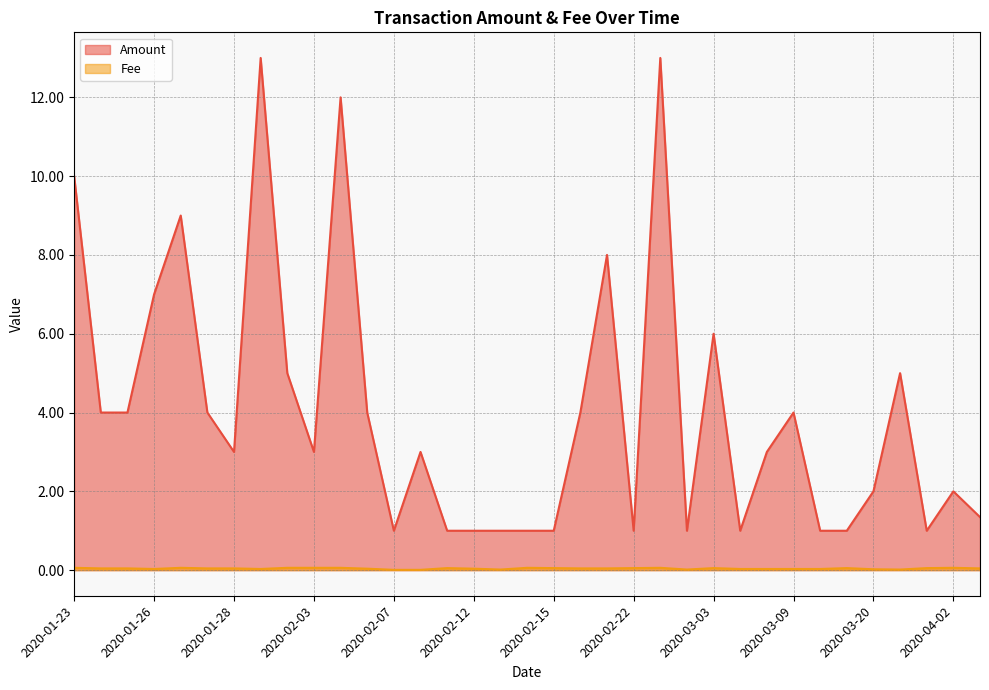

At which label is Amount closest to 7?

2020-01-26